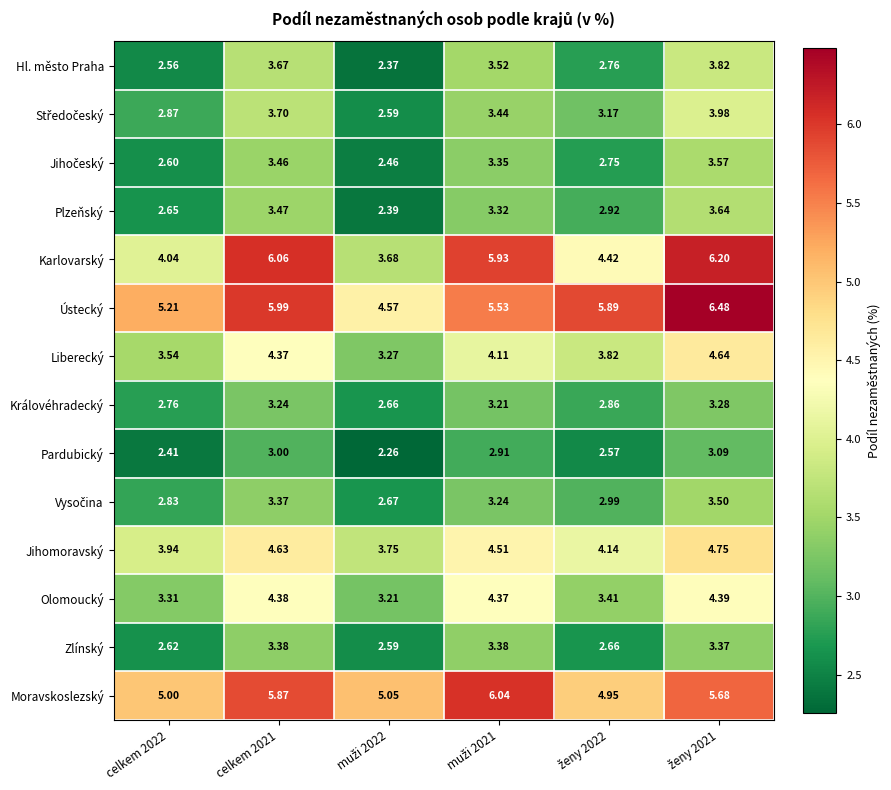

Which series has the largest total across all categories?

Ústecký